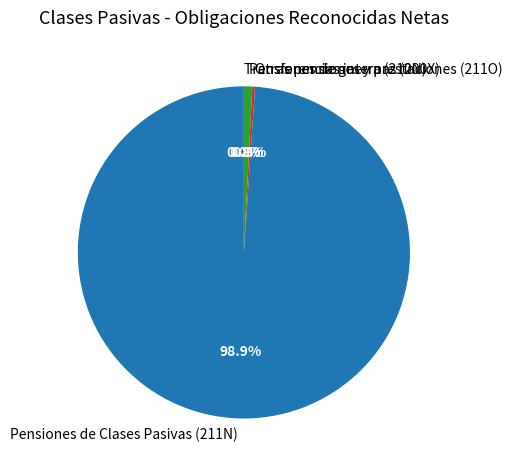

Which slice is the largest?

Pensiones de Clases Pasivas (211N)